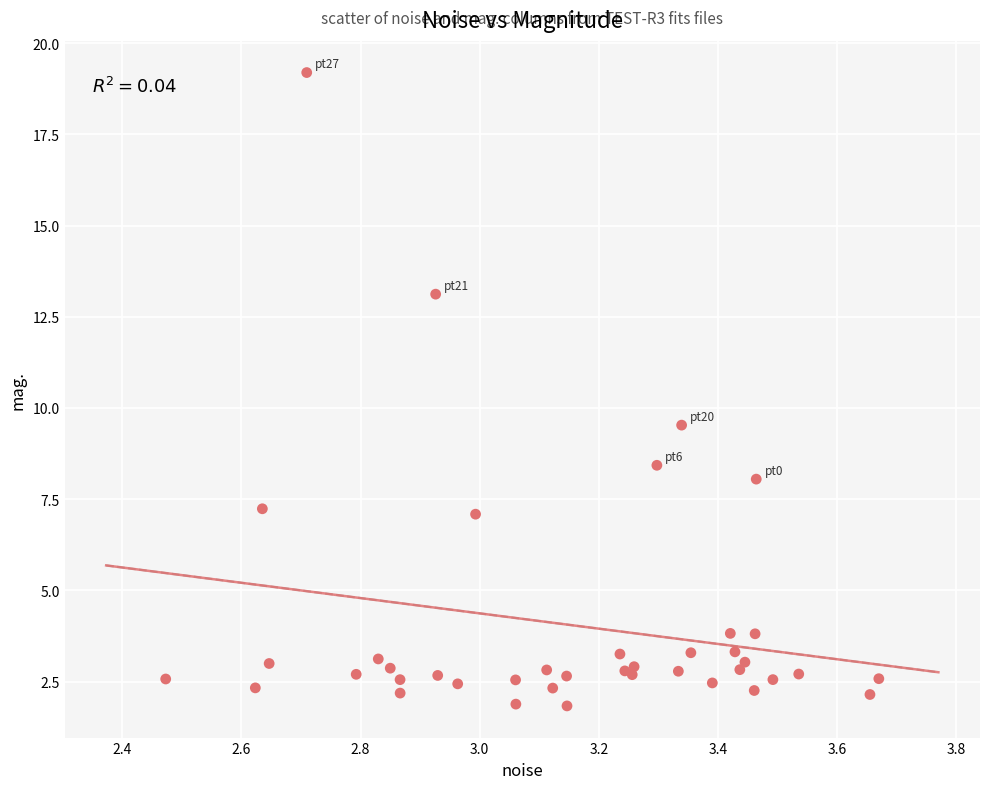

What Y value in the scatter plot is closest to 10?

9.5